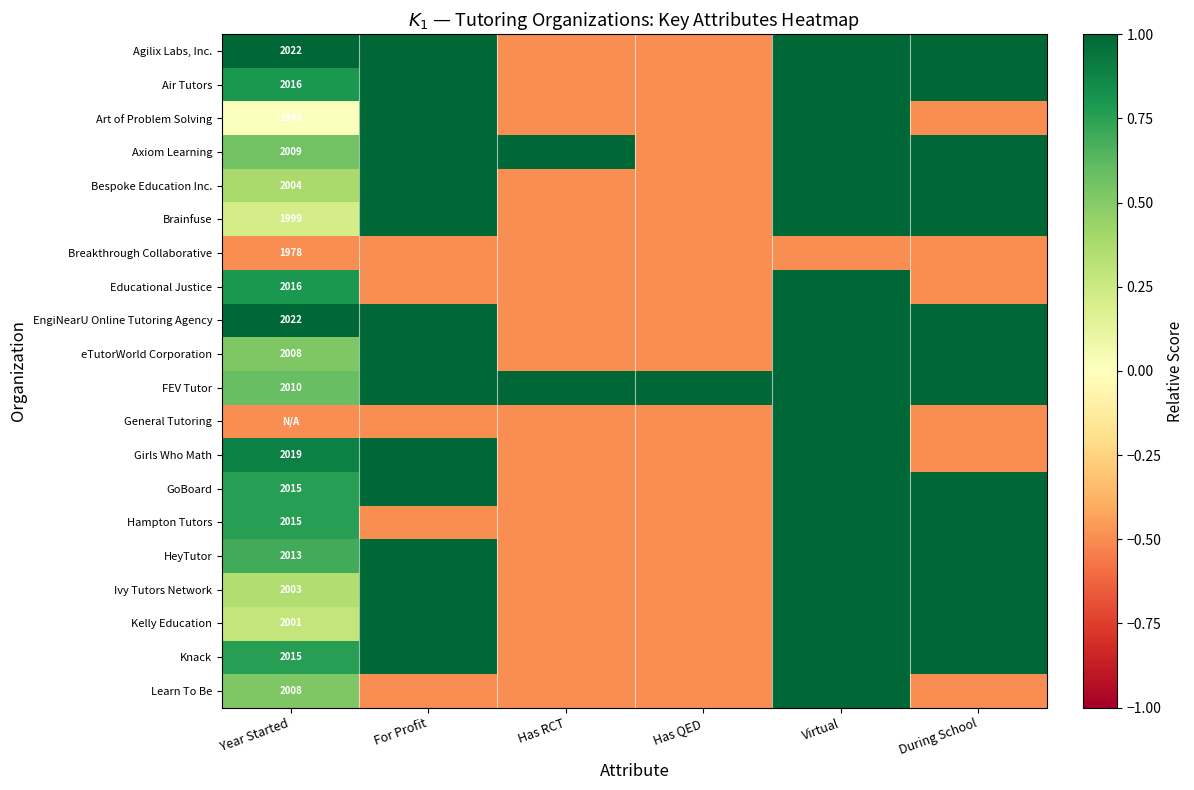

Between Virtual and Has QED, which is larger?

Virtual